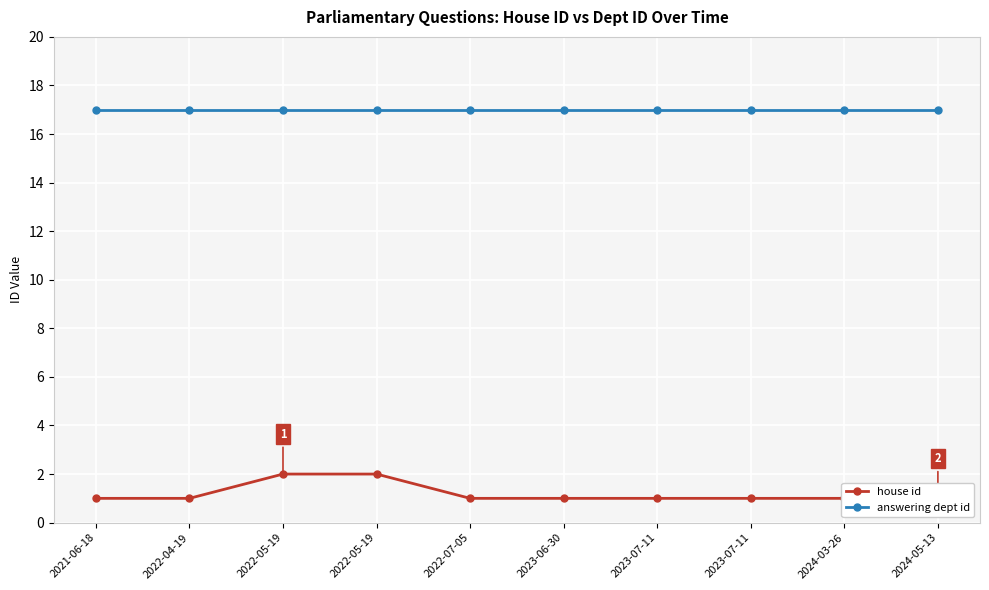

At which label does answering dept id reach its minimum?

2021-06-18